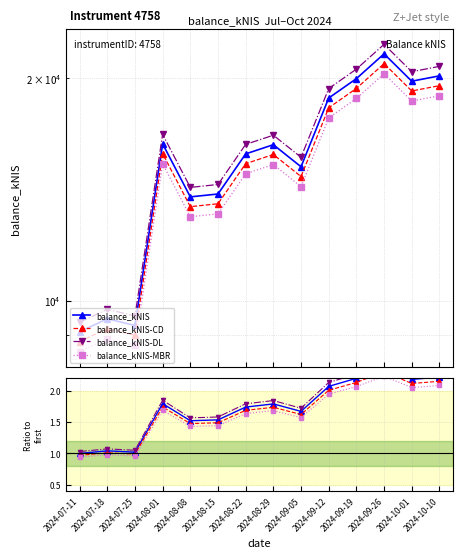

What are all the series names shown in the legend?

balance_kNIS, balance_kNIS-CD, balance_kNIS-DL, balance_kNIS-MBR